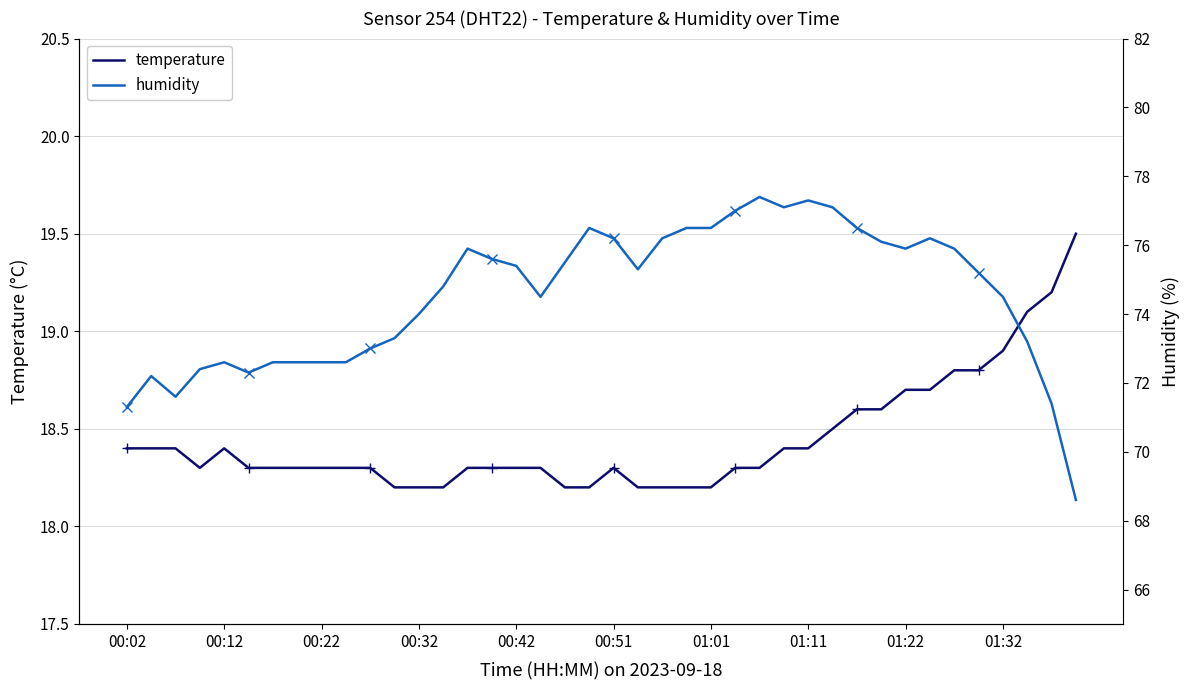

Is the value of temperature at 33 greater than the value of humidity at 10?

No